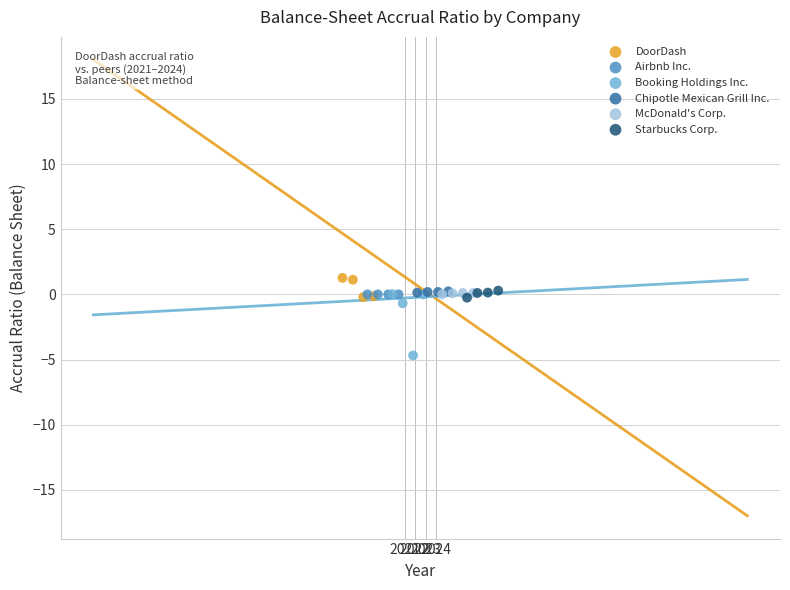

Which series contains the lowest Y value?

Booking Holdings Inc.